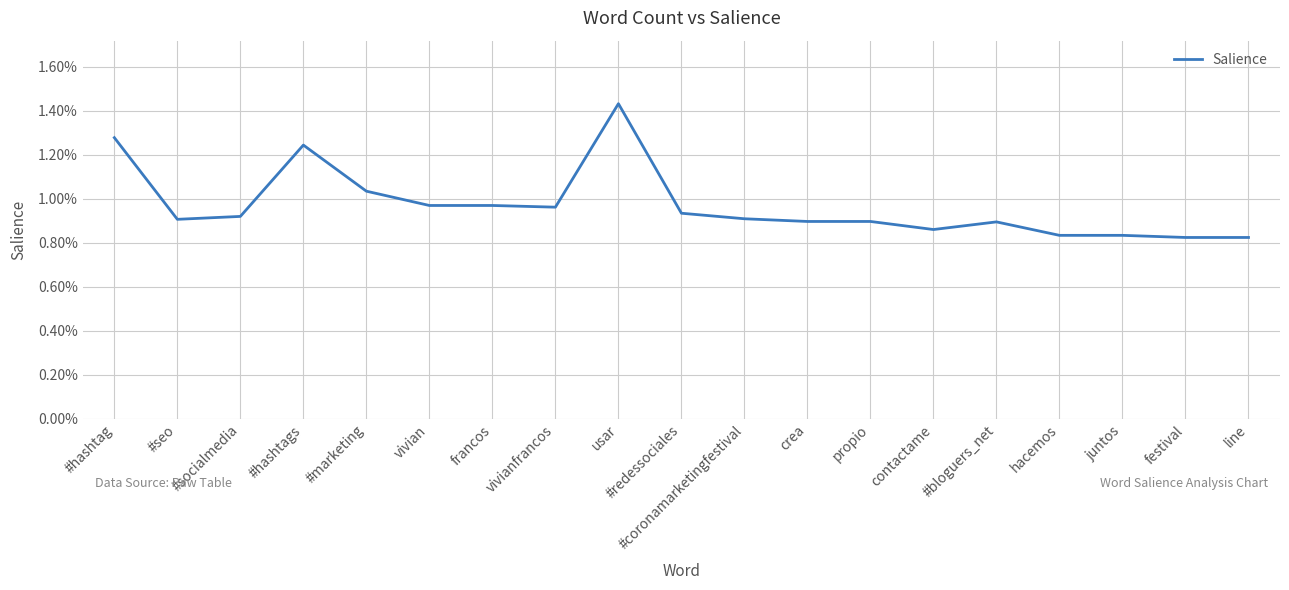

How many points are lower than both their immediate neighbors (excluding endpoints)?

3